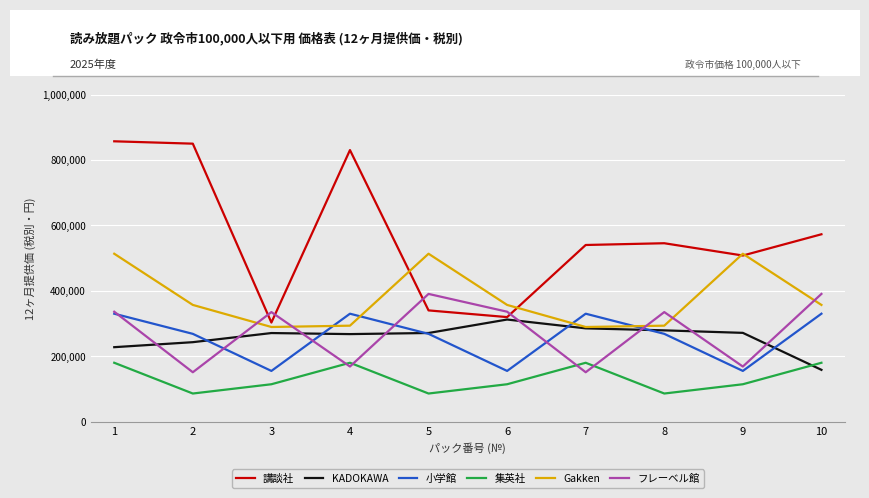

What are all the series names shown in the legend?

講談社, KADOKAWA, 小学館, 集英社, Gakken, フレーベル館